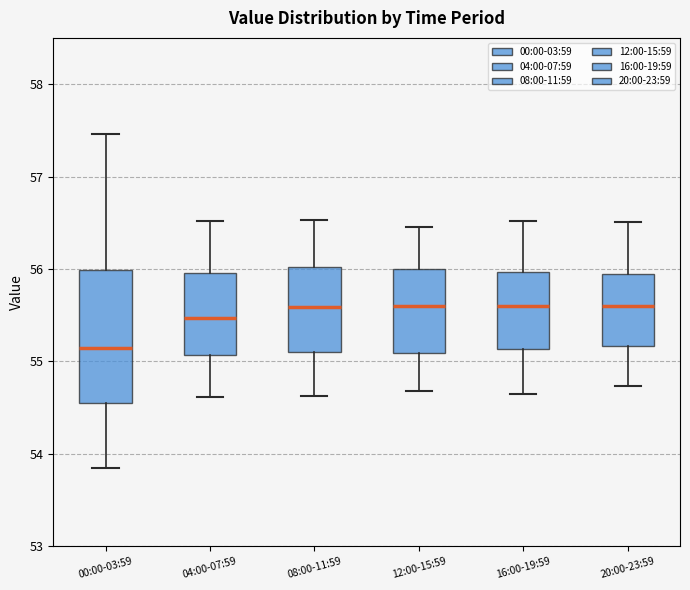

Where does the median line of the box for 12:00-15:59 sit on the y-axis? The values are not printed on the chart, so give them approximately, as read against the axis.

55.6